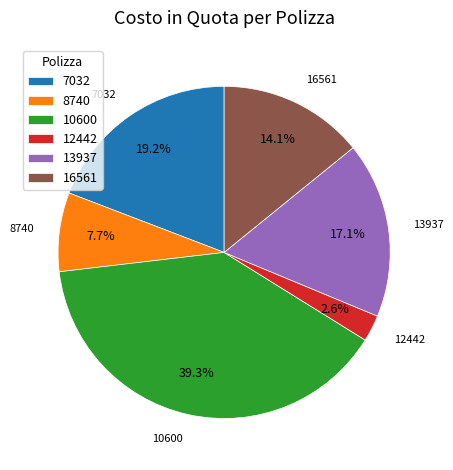

Is the sum of 13937 and 16561 greater than half?

No